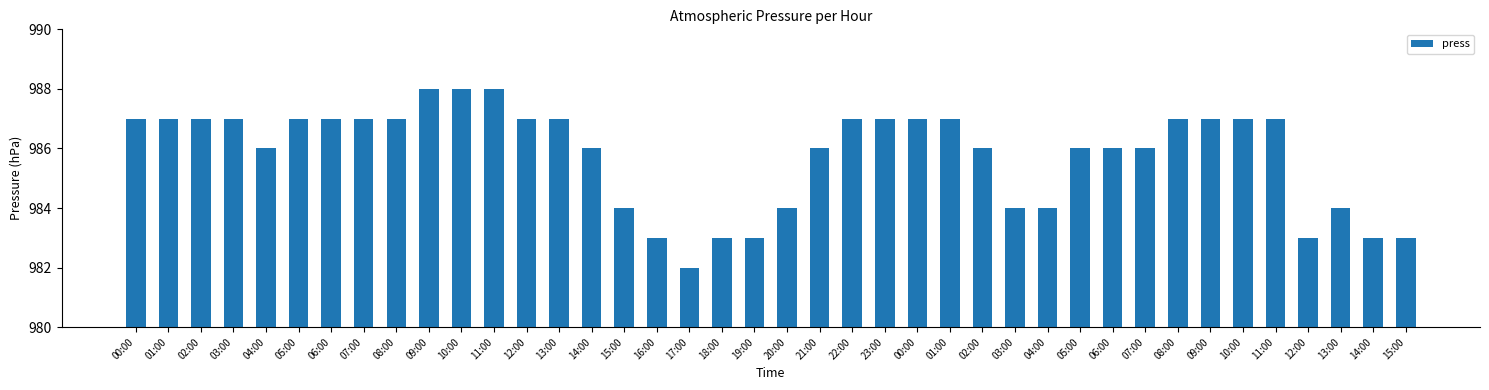

What is the sum of all values?

39432